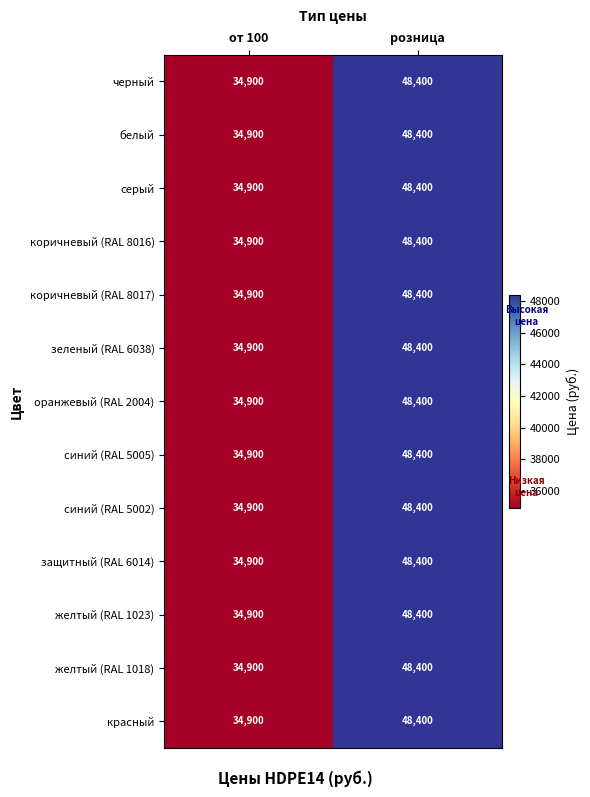

The value of серый at от 100 is 34900. True or false?

True